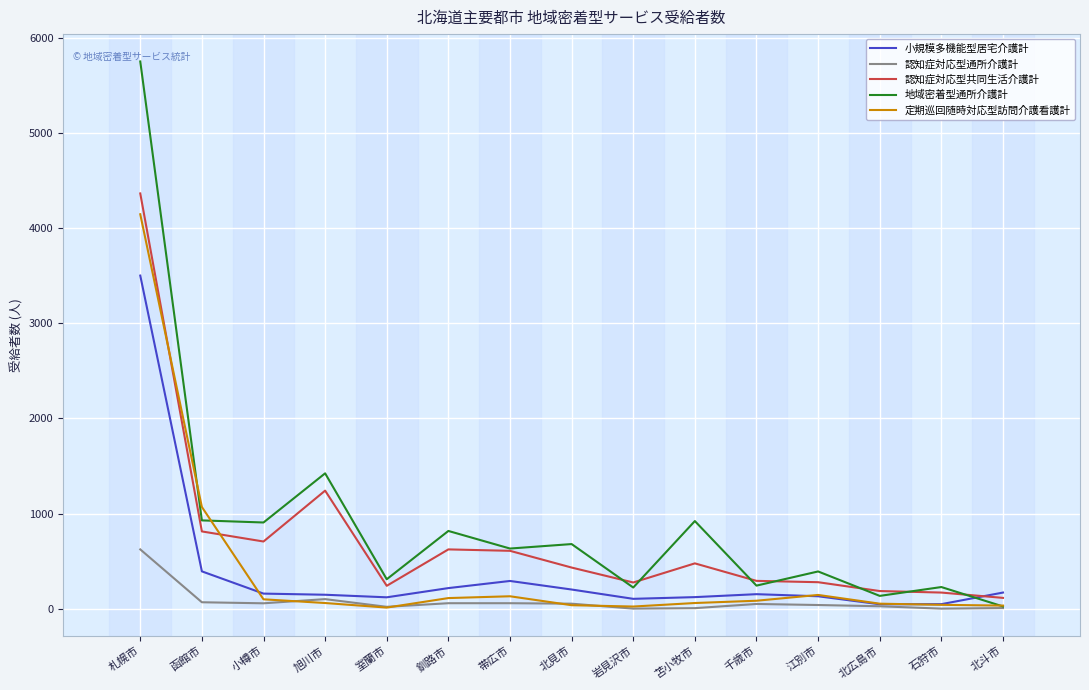

Is the value of 認知症対応型通所介護計 at 北広島市 greater than the value of 認知症対応型共同生活介護計 at 札幌市?

No